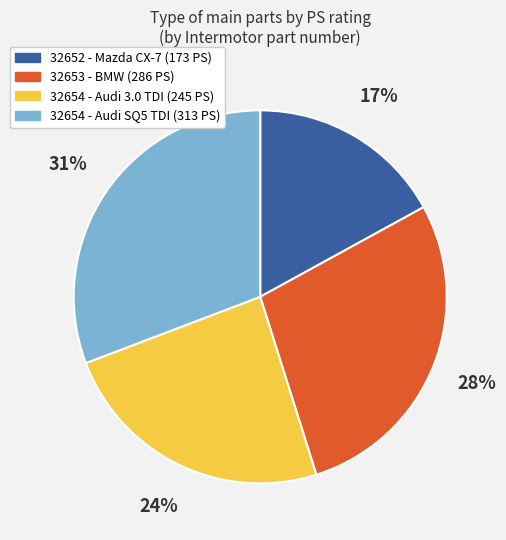

To the nearest percent, what is the difference between the largest and smallest slice percentages?

14%